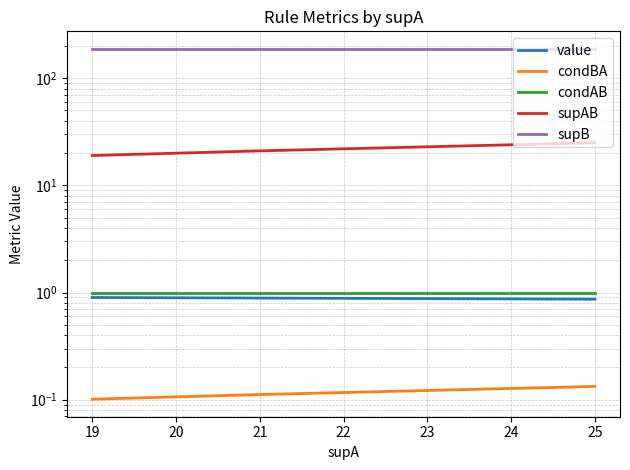

Is the value of condBA at 21 greater than the value of condAB at 19?

No